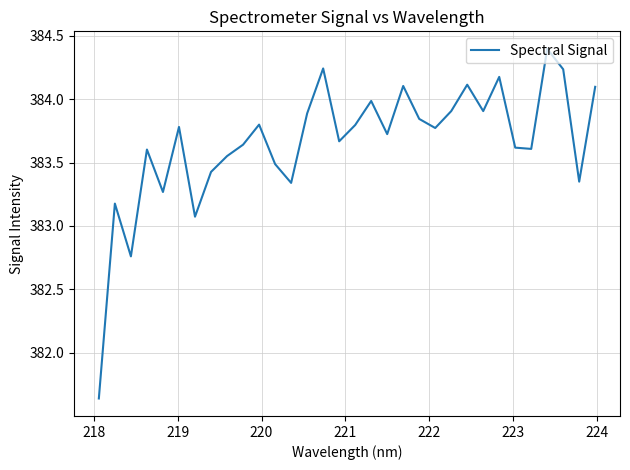

How many interior local peaks (higher than both neighbors) does the data have?

10